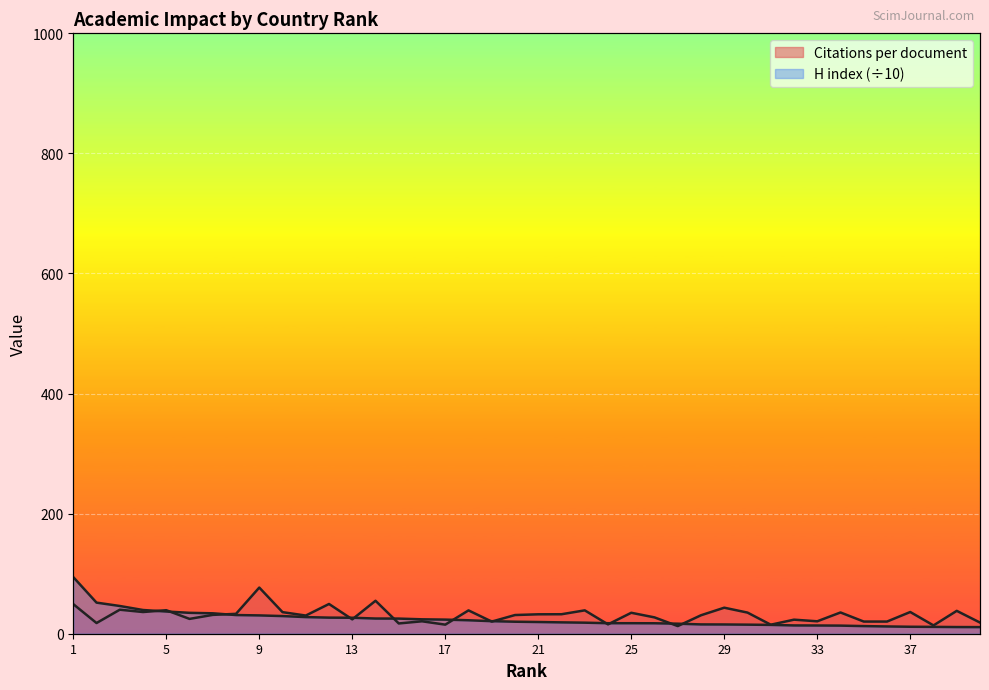

At which label is H index closest to 52?

2